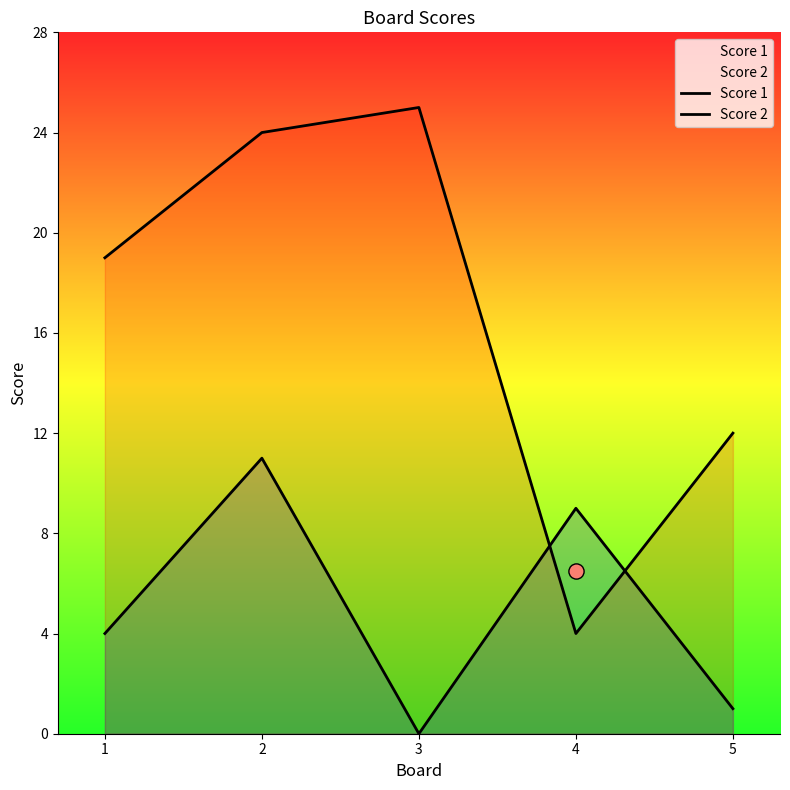

Which series has the largest Y range (max minus min)?

Score 2